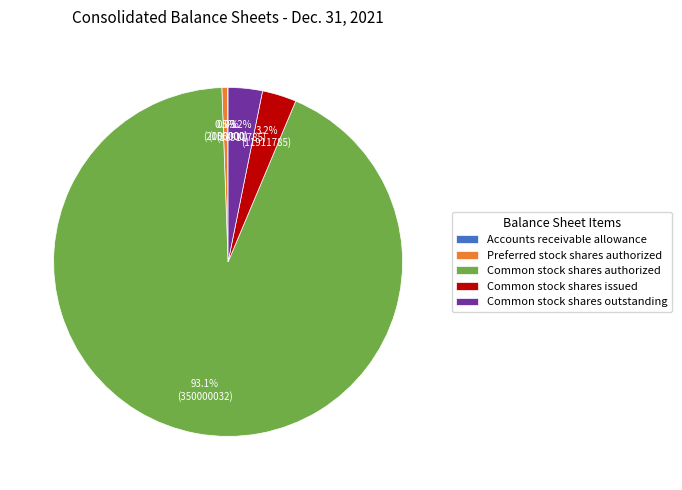

Does Common stock shares authorized represent more than half of the total?

Yes